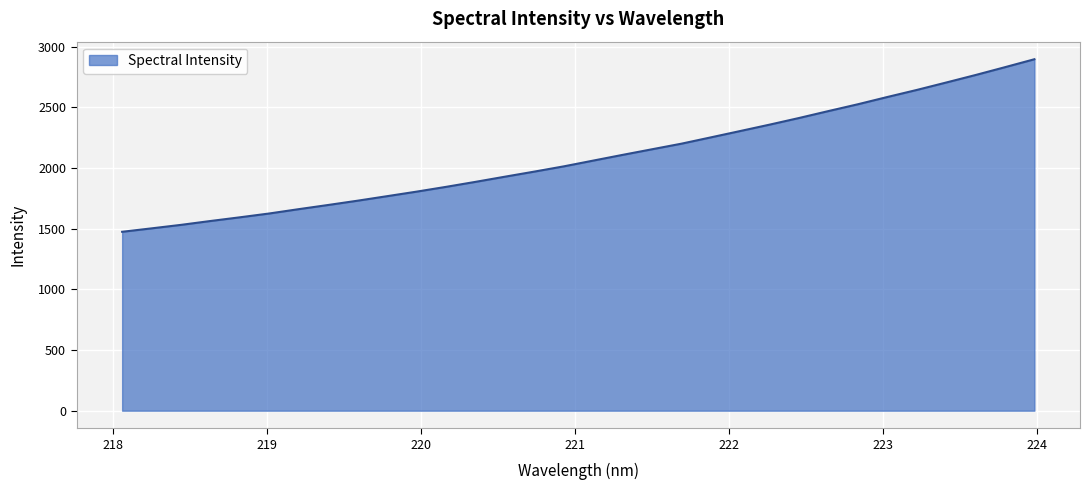

What is the greatest value displayed?

2897.2